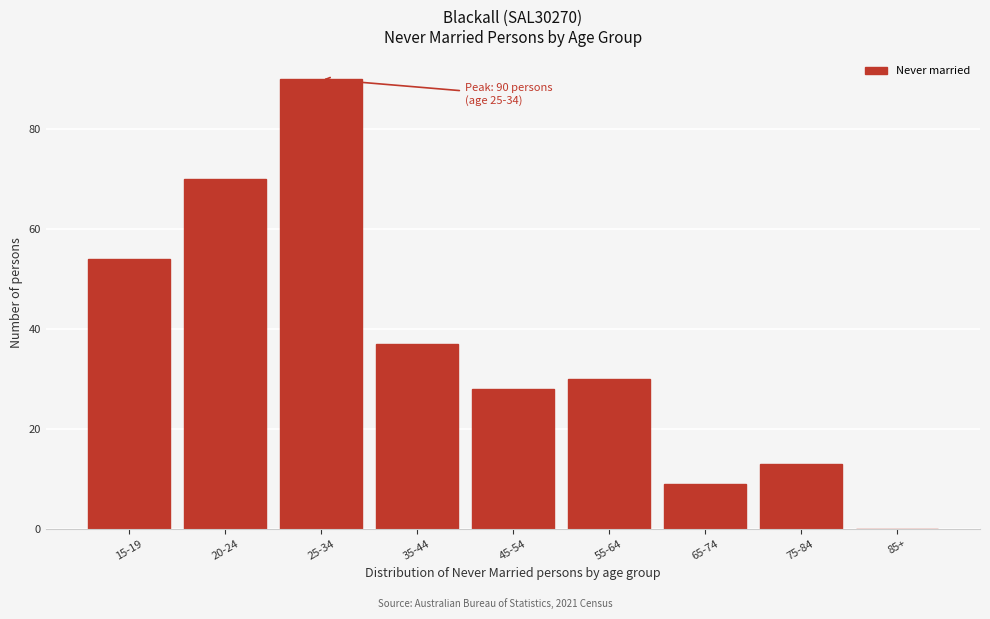

Reading left to right, transcribe all the data shown in this chart.

15-19=54	20-24=70	25-34=90	35-44=37	45-54=28	55-64=30	65-74=9	75-84=13	85+=0